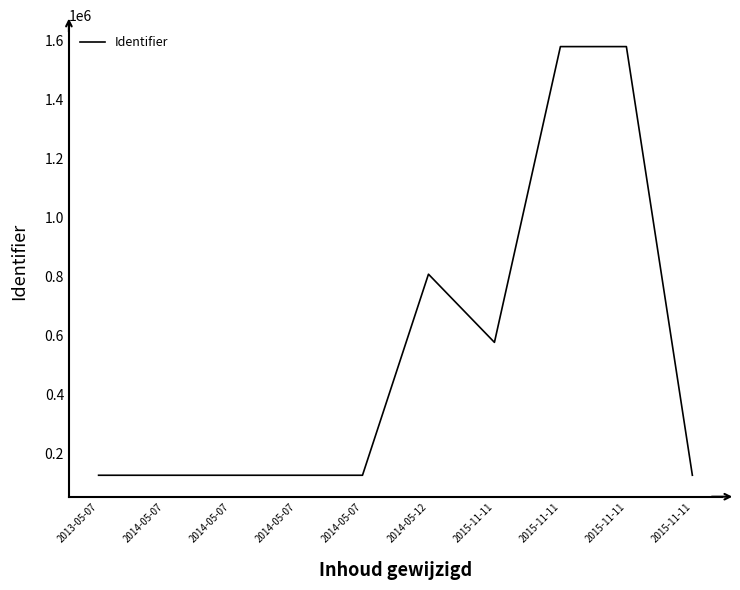

How many lines are shown in the chart?

1